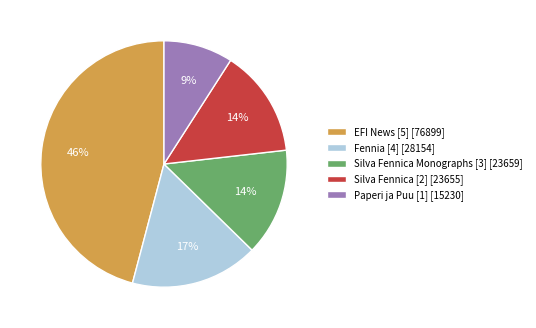

To the nearest percent, what is the difference between the Paperi ja Puu [1] and Fennia [4] slice percentages?

8%